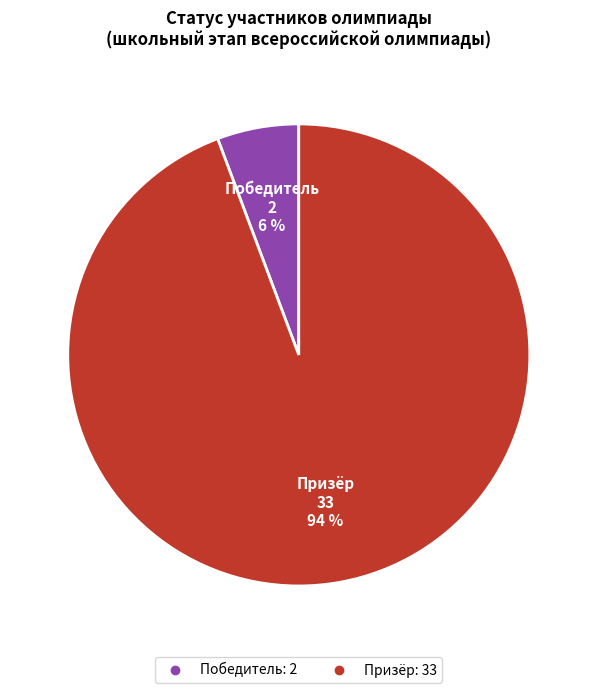

Combined, do Победитель and Призёр account for over 50%?

Yes